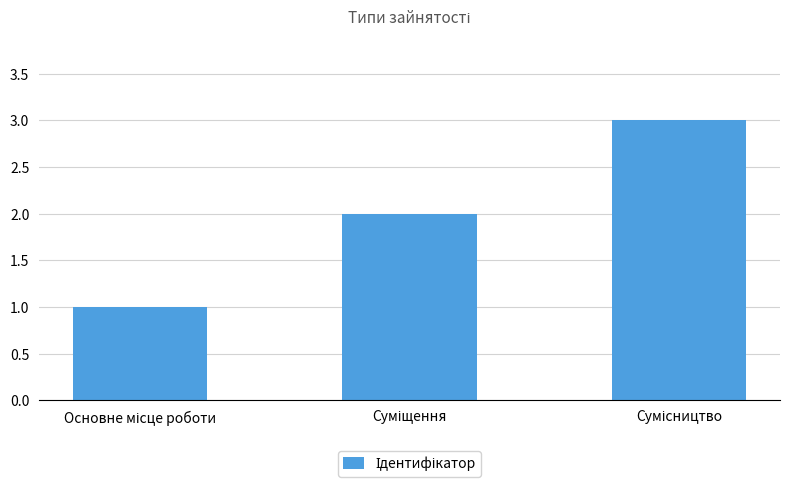

What is the minimum value shown in the chart?

1